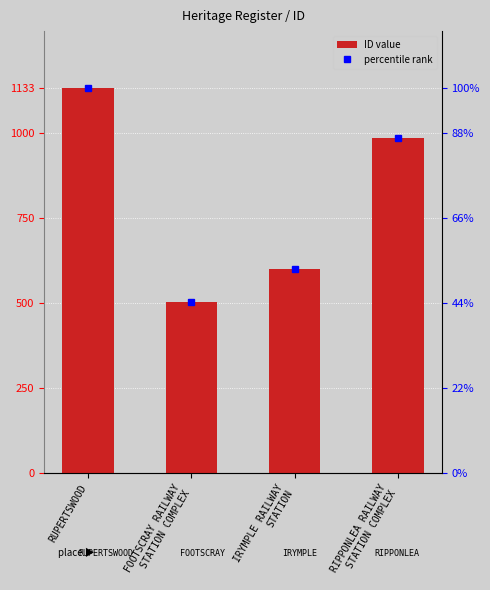

Where is the data nearest to the value 818?

RIPPONLEA RAILWAY
STATION COMPLEX